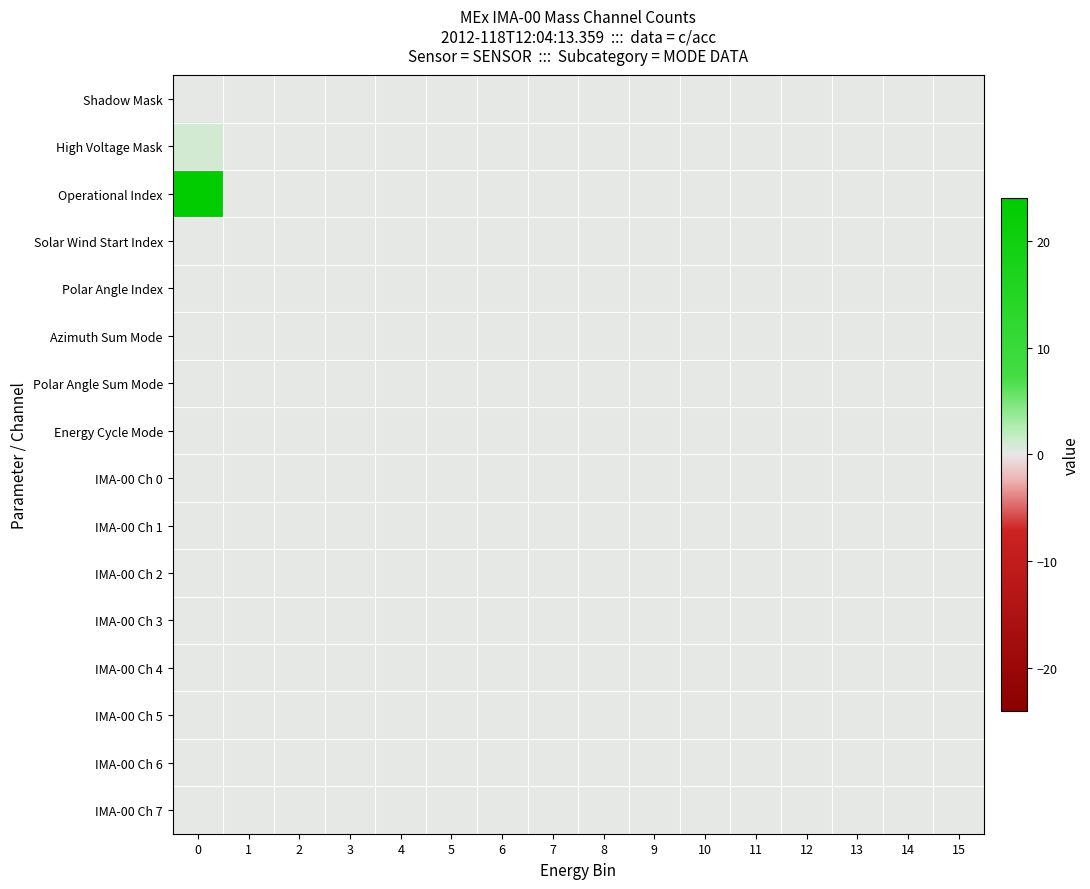

Reading right to left, extract all data points from this chart.

Shadow Mask: 15=0	14=0	13=0	12=0	11=0	10=0	9=0	8=0	7=0	6=0	5=0	4=0	3=0	2=0	1=0	0=0
High Voltage Mask: 15=0	14=0	13=0	12=0	11=0	10=0	9=0	8=0	7=0	6=0	5=0	4=0	3=0	2=0	1=0	0=1
Operational Index: 15=0	14=0	13=0	12=0	11=0	10=0	9=0	8=0	7=0	6=0	5=0	4=0	3=0	2=0	1=0	0=24
Solar Wind Start Index: 15=0	14=0	13=0	12=0	11=0	10=0	9=0	8=0	7=0	6=0	5=0	4=0	3=0	2=0	1=0	0=0
Polar Angle Index: 15=0	14=0	13=0	12=0	11=0	10=0	9=0	8=0	7=0	6=0	5=0	4=0	3=0	2=0	1=0	0=0
Azimuth Sum Mode: 15=0	14=0	13=0	12=0	11=0	10=0	9=0	8=0	7=0	6=0	5=0	4=0	3=0	2=0	1=0	0=0
Polar Angle Sum Mode: 15=0	14=0	13=0	12=0	11=0	10=0	9=0	8=0	7=0	6=0	5=0	4=0	3=0	2=0	1=0	0=0
Energy Cycle Mode: 15=0	14=0	13=0	12=0	11=0	10=0	9=0	8=0	7=0	6=0	5=0	4=0	3=0	2=0	1=0	0=0
IMA-00 Ch 0: 15=0	14=0	13=0	12=0	11=0	10=0	9=0	8=0	7=0	6=0	5=0	4=0	3=0	2=0	1=0	0=0
IMA-00 Ch 1: 15=0	14=0	13=0	12=0	11=0	10=0	9=0	8=0	7=0	6=0	5=0	4=0	3=0	2=0	1=0	0=0
IMA-00 Ch 2: 15=0	14=0	13=0	12=0	11=0	10=0	9=0	8=0	7=0	6=0	5=0	4=0	3=0	2=0	1=0	0=0
IMA-00 Ch 3: 15=0	14=0	13=0	12=0	11=0	10=0	9=0	8=0	7=0	6=0	5=0	4=0	3=0	2=0	1=0	0=0
IMA-00 Ch 4: 15=0	14=0	13=0	12=0	11=0	10=0	9=0	8=0	7=0	6=0	5=0	4=0	3=0	2=0	1=0	0=0
IMA-00 Ch 5: 15=0	14=0	13=0	12=0	11=0	10=0	9=0	8=0	7=0	6=0	5=0	4=0	3=0	2=0	1=0	0=0
IMA-00 Ch 6: 15=0	14=0	13=0	12=0	11=0	10=0	9=0	8=0	7=0	6=0	5=0	4=0	3=0	2=0	1=0	0=0
IMA-00 Ch 7: 15=0	14=0	13=0	12=0	11=0	10=0	9=0	8=0	7=0	6=0	5=0	4=0	3=0	2=0	1=0	0=0